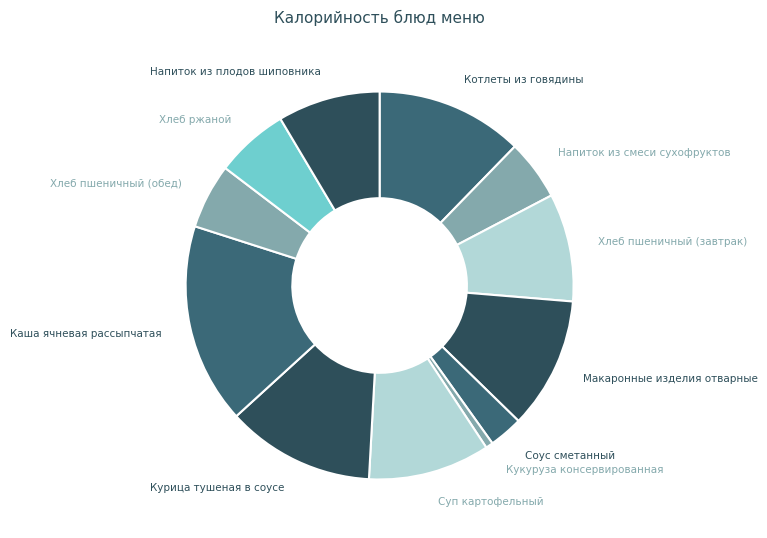

To the nearest percent, what is the difference between the largest and smallest slice percentages?

17%